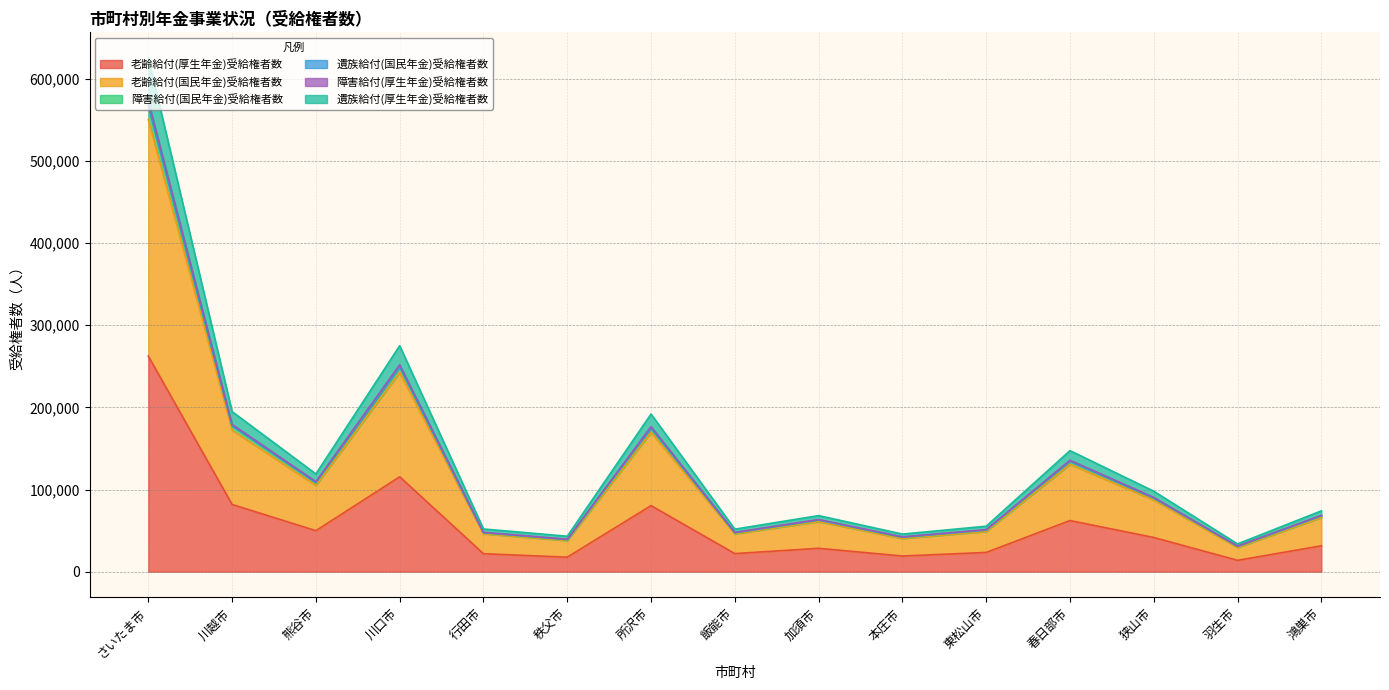

Does the chart have visible grid lines?

Yes